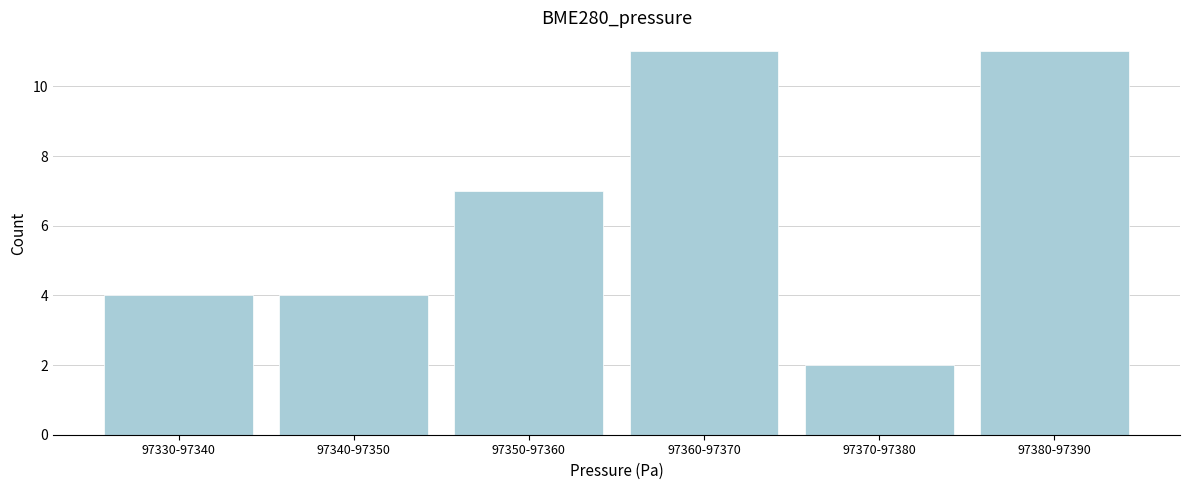

Reading left to right, transcribe all the data shown in this chart.

4	4	7	11	2	11